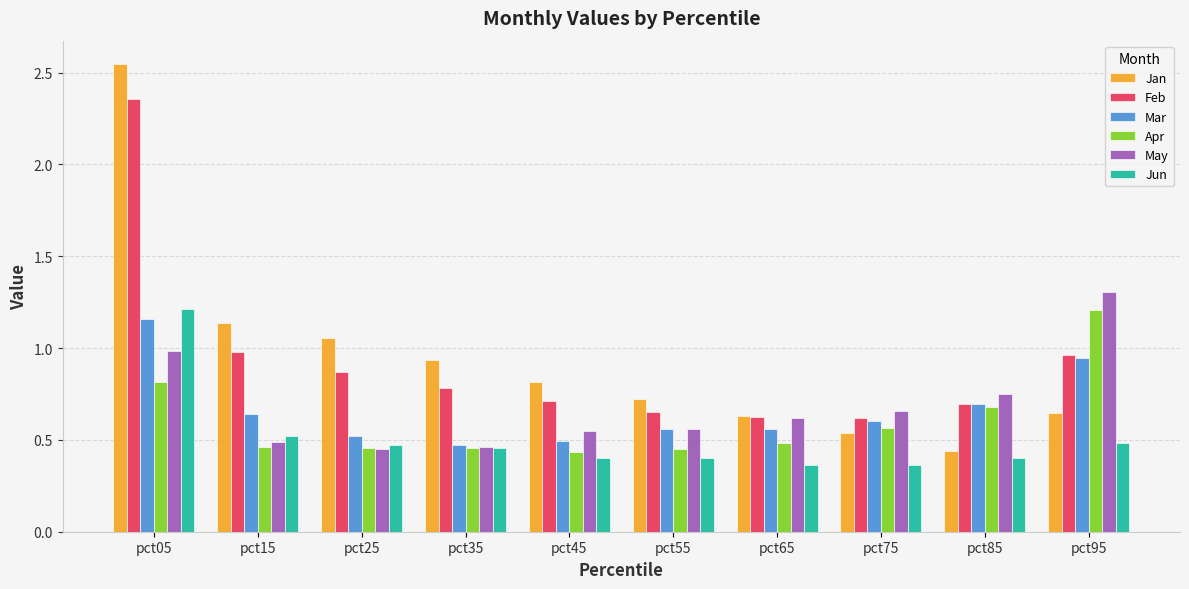

What is the difference between the highest and lowest values at pct05?

1.7